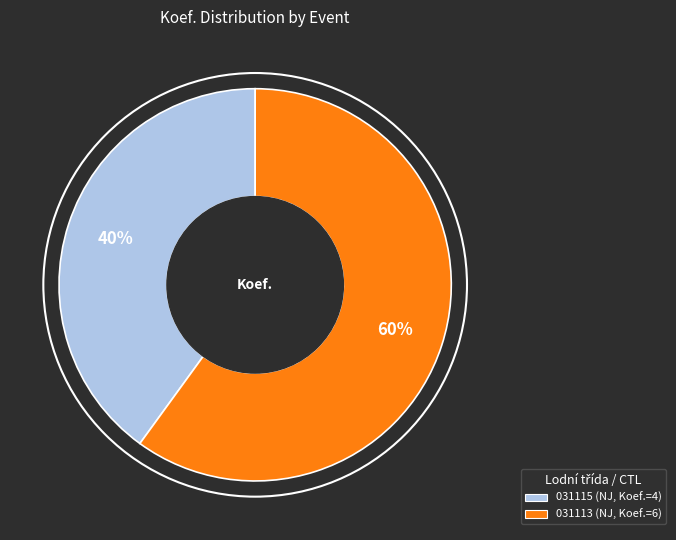

To the nearest percent, what is the difference between the largest and smallest slice percentages?

20%